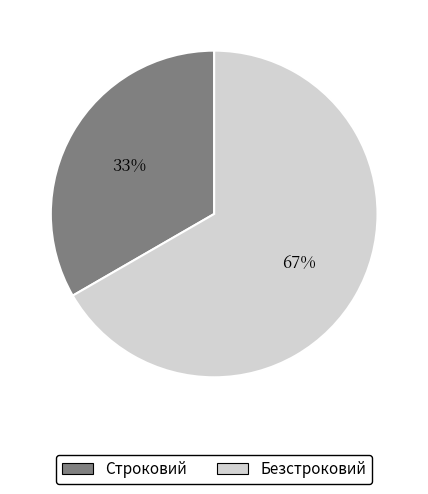

To the nearest percent, what is the average slice percentage?

50%